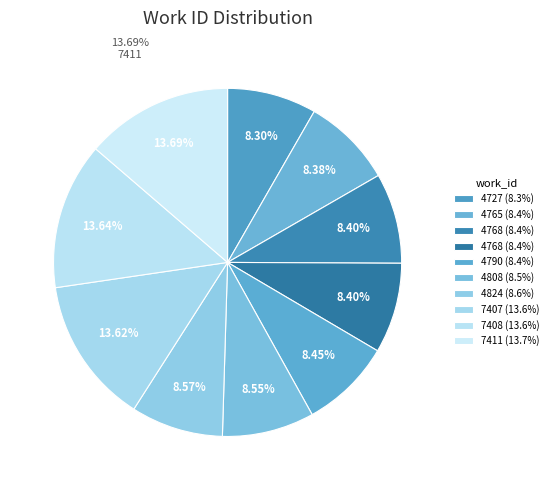

Which slice is the smallest?

4727